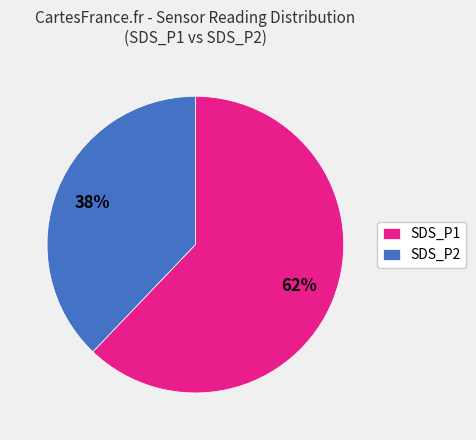

How many segments does this pie chart have?

2